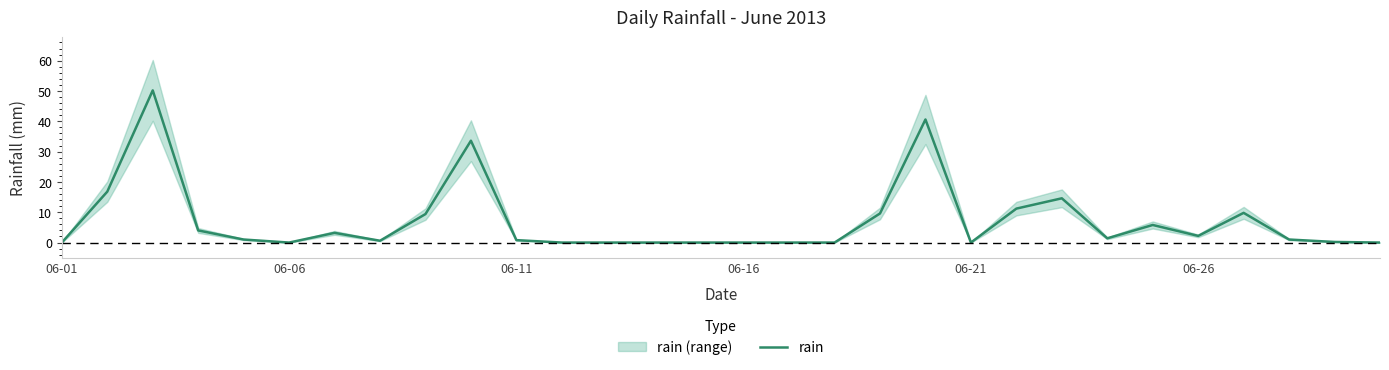

What position from the left is 8?

9